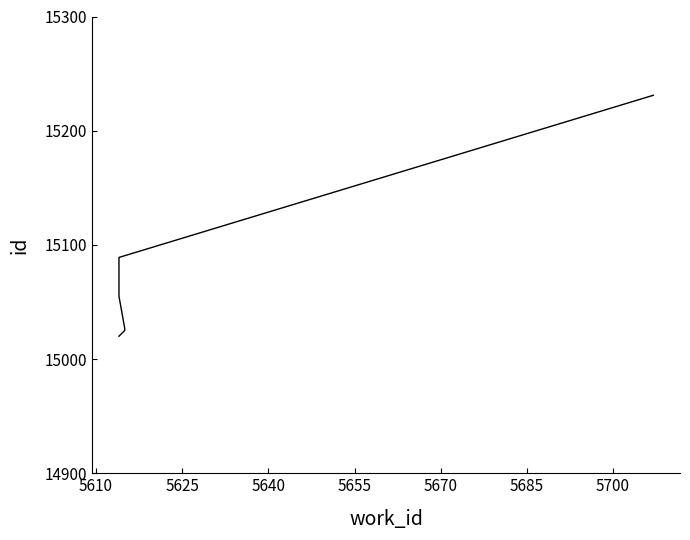

Reading right to left, list all the values displayed in this chart.

15231	15089	15055	15027	15025	15020